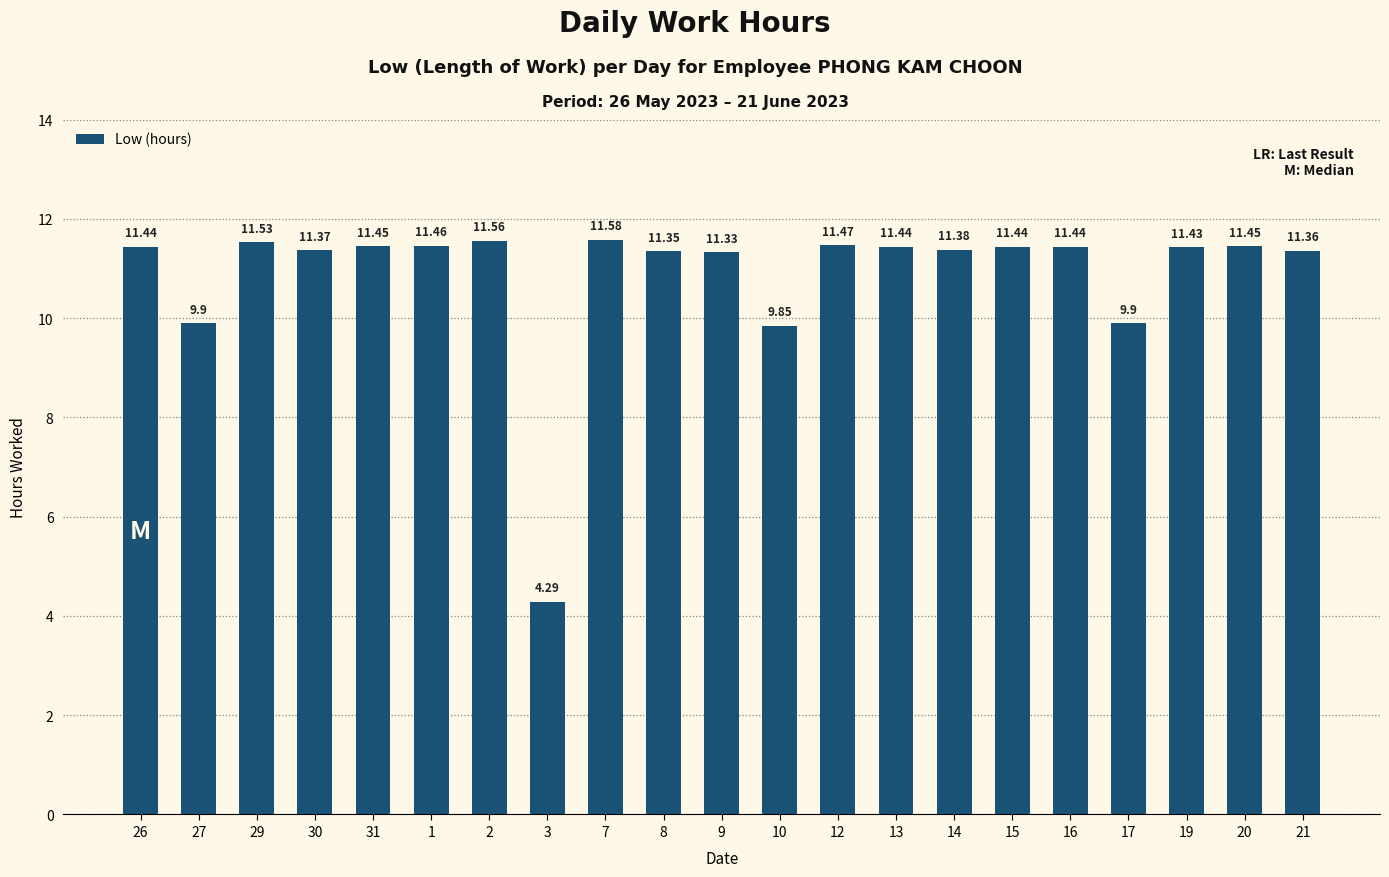

Approximately how many times larger is the value at 13 compared to 15?

1.0